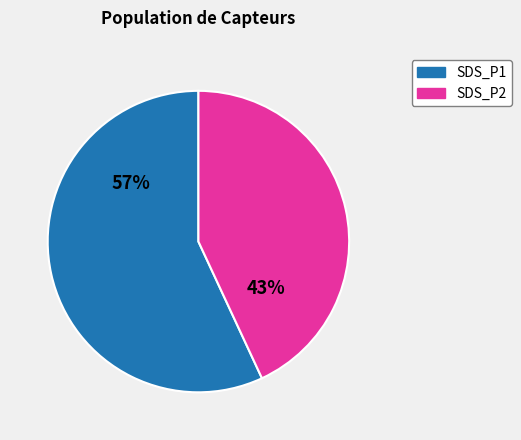

Does any single category account for the majority?

Yes